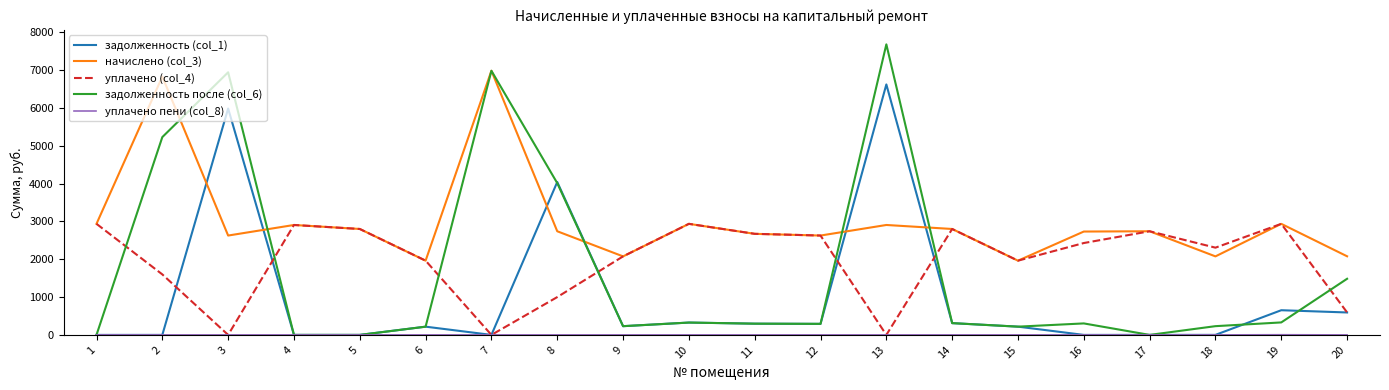

What is the highest value of the задолженность после (col_6) series?

7684.1